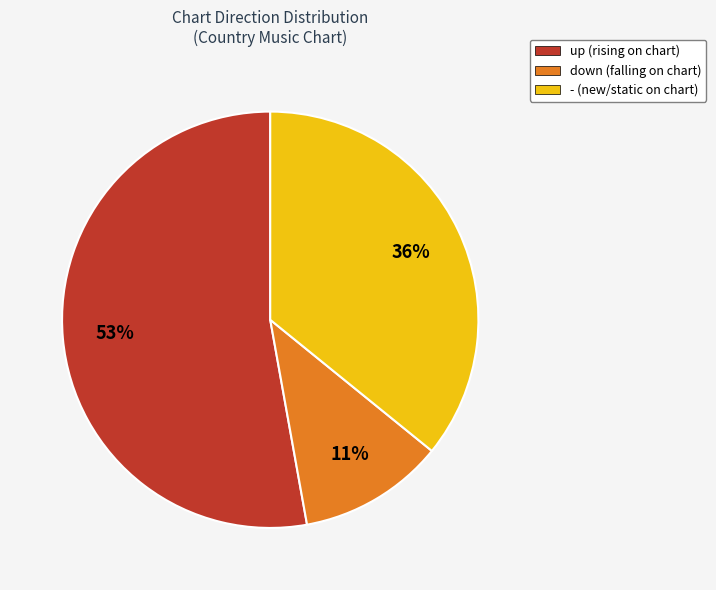

Count the number of slices in the pie.

3